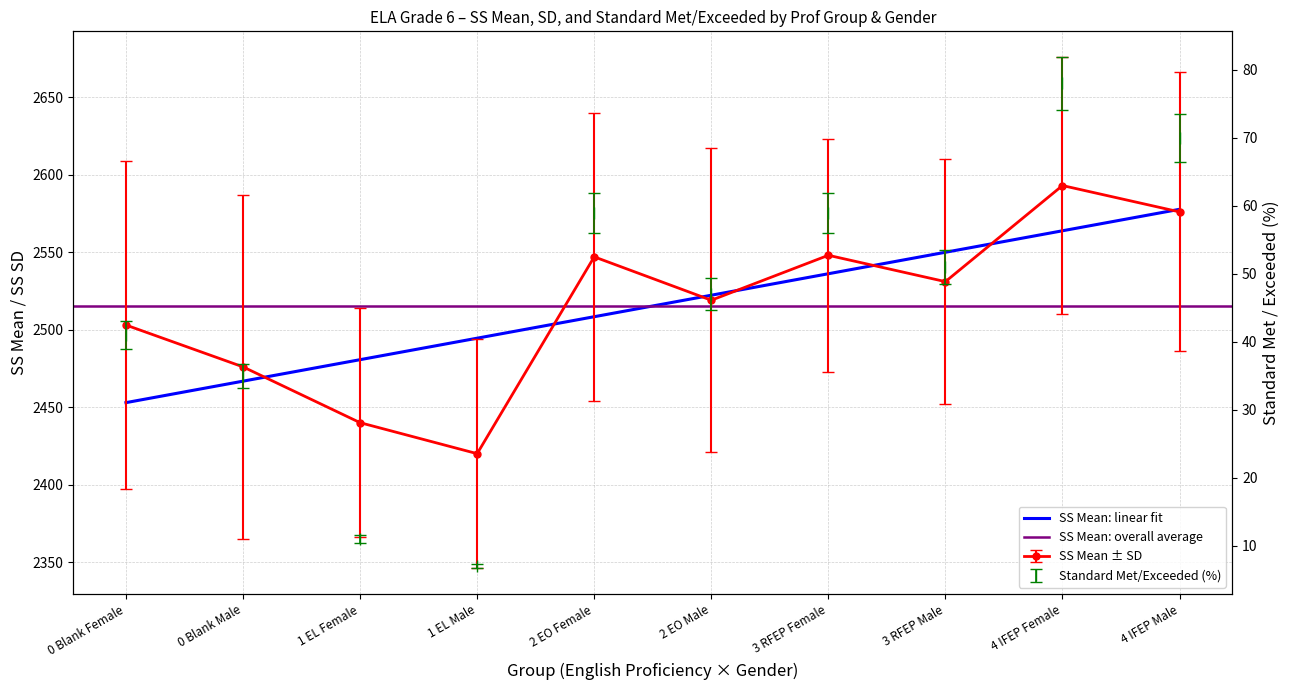

Which has a higher value, 2 EO Female or 3 RFEP Male?

2 EO Female